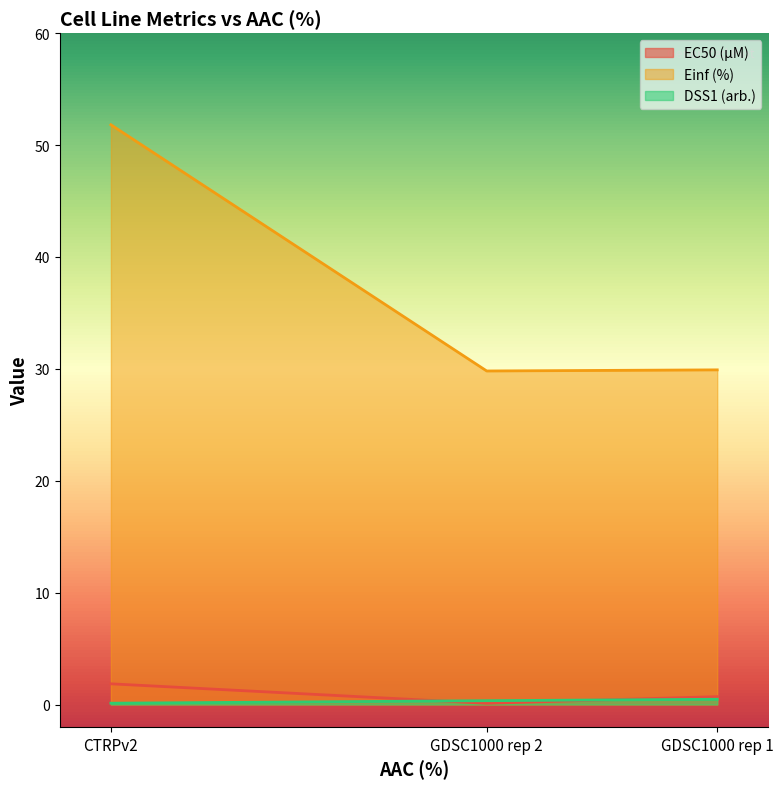

Which series has the largest total across all categories?

Einf (%)